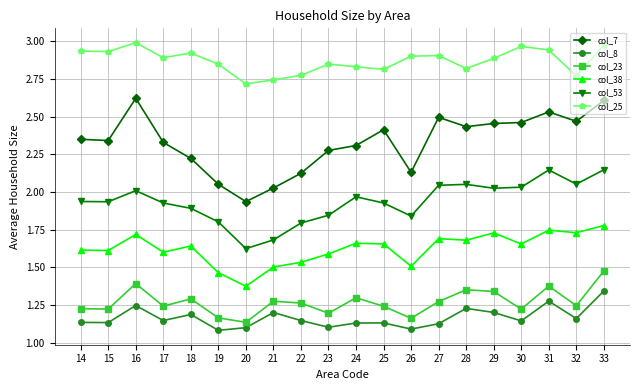

True or false: col_53 and col_38 cross at least once.

False